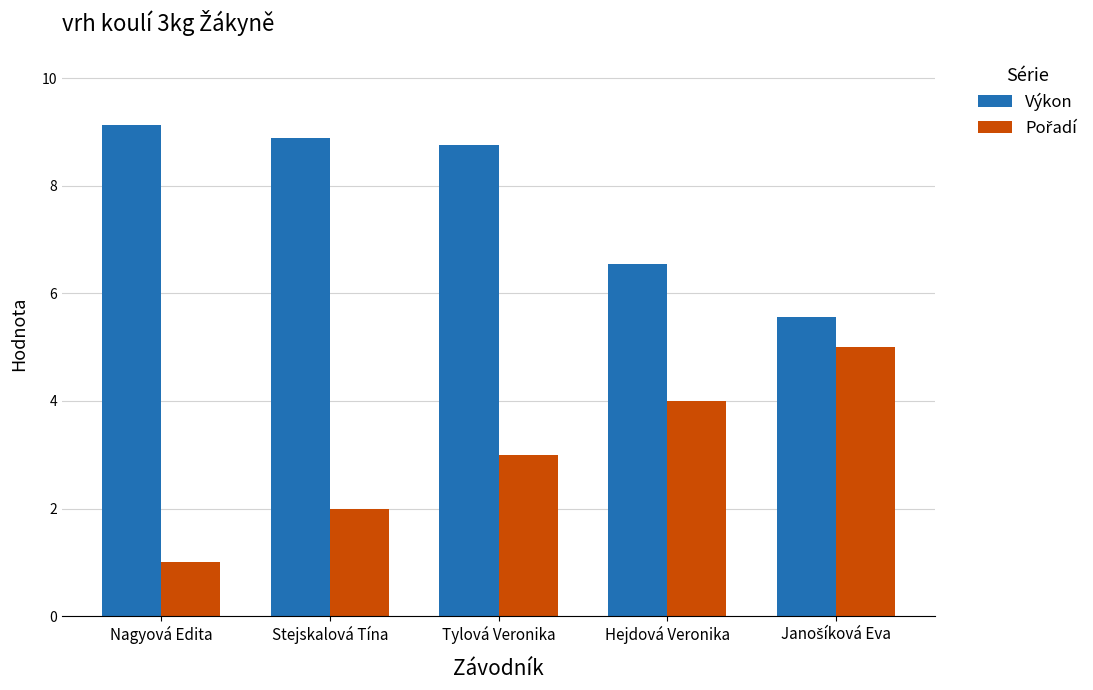

What is the average value of the Výkon series?

7.8